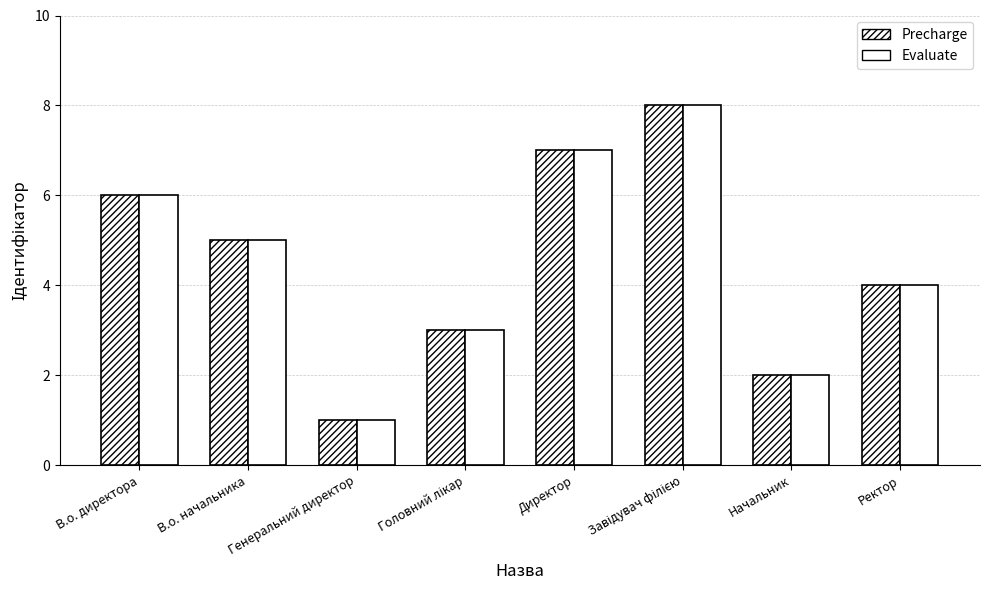

What is the label of the 4th bar from the right?

Директор